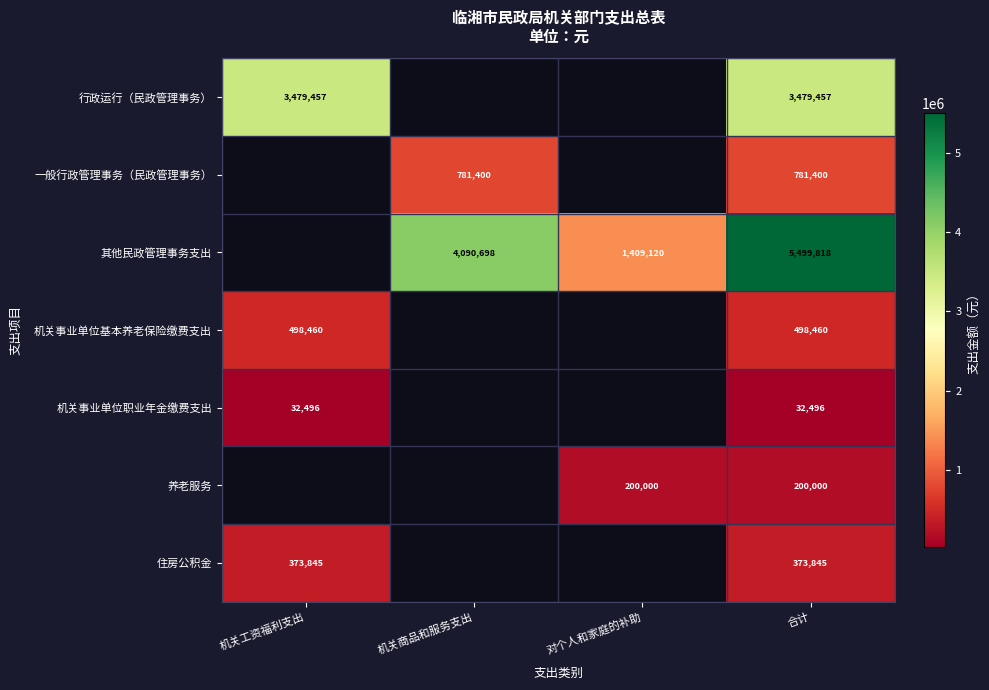

Count the 一般行政管理事务（民政管理事务） values in the range 781400 to 781401.

2